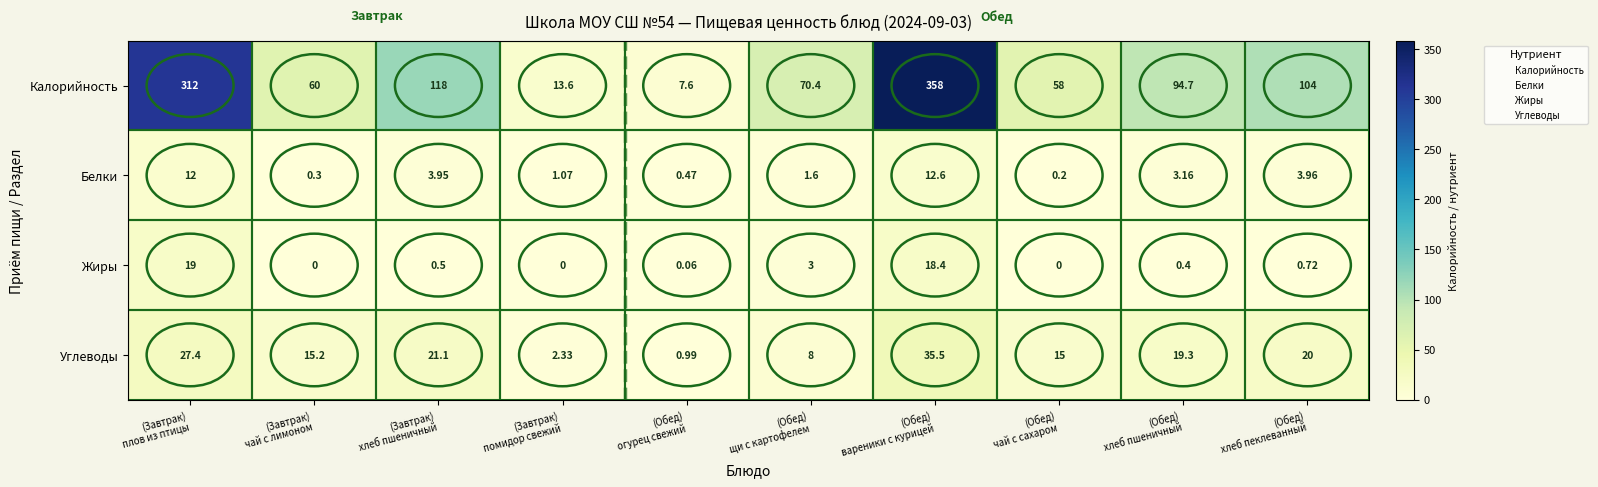

Rank the series by their maximum value, from lowest to highest.

Белки, Жиры, Углеводы, Калорийность